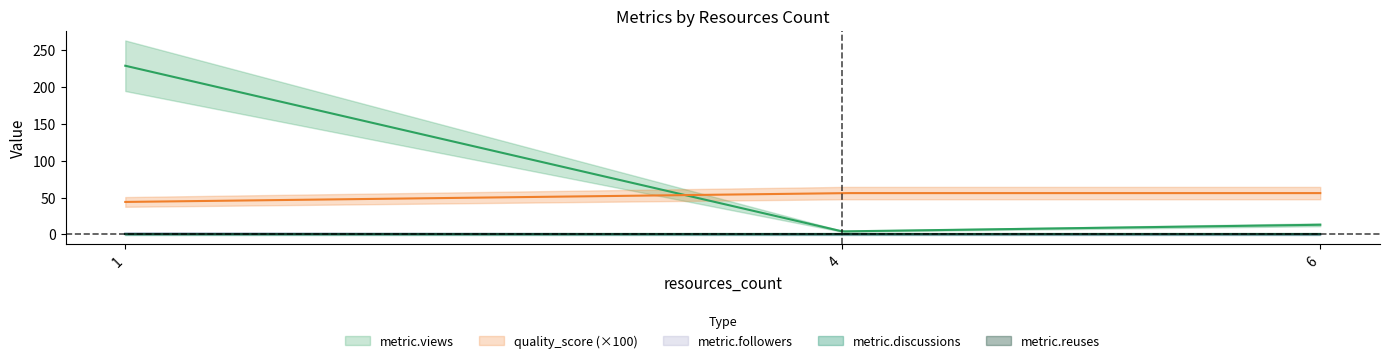

Count the number of categories in the chart.

3